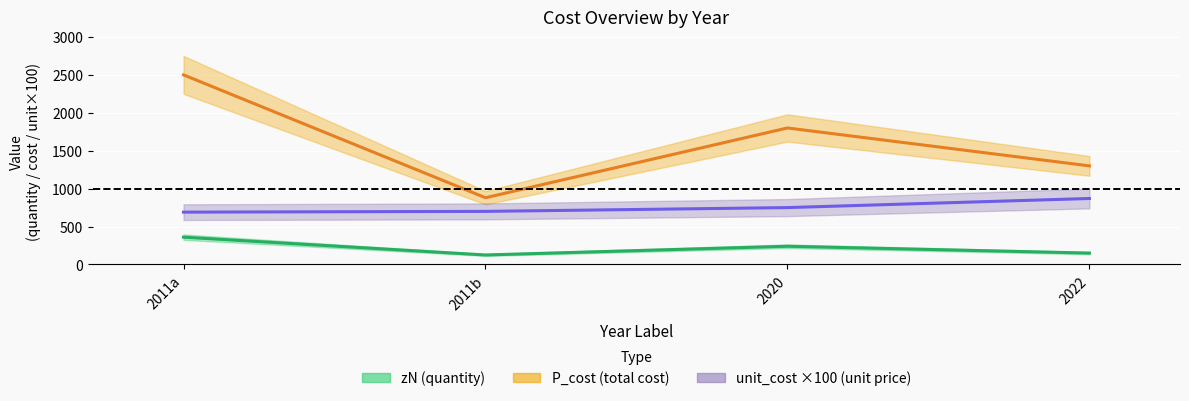

The unit_cost series shows 1322.1 at 2020. True or false?

False